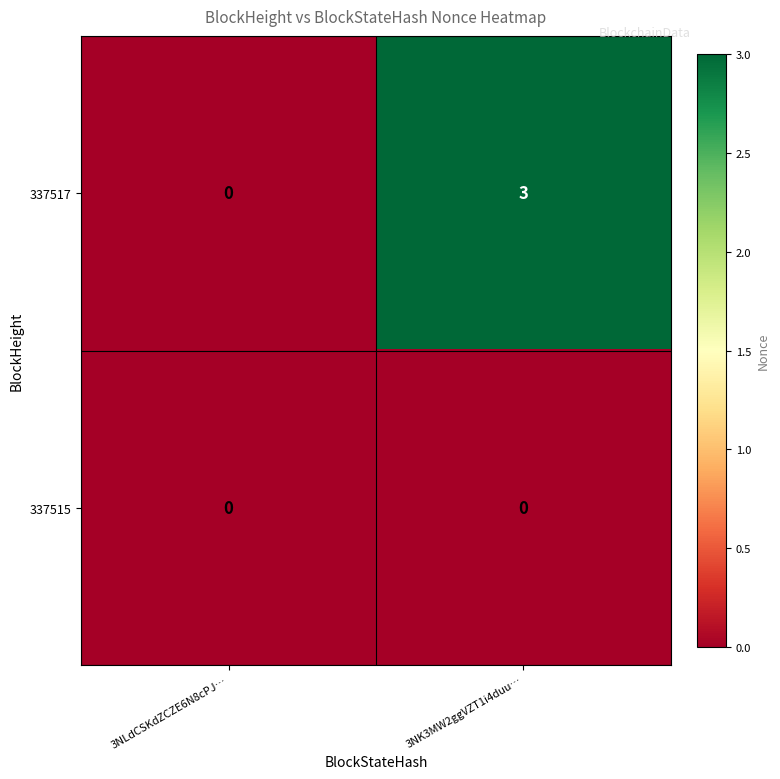

Count the number of categories in the chart.

2